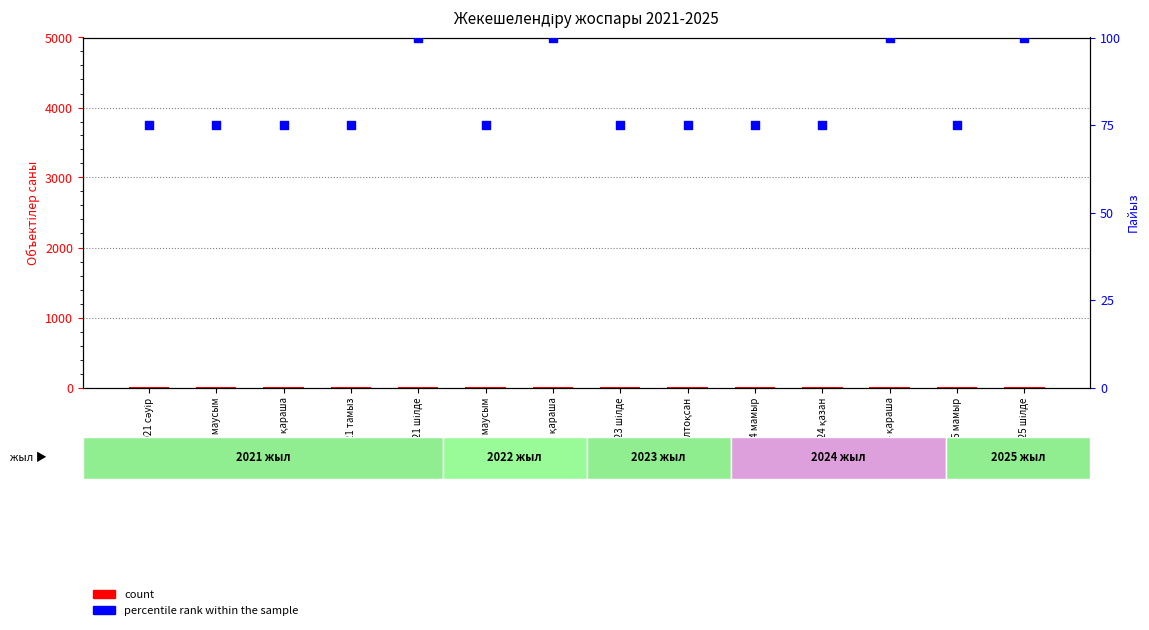

What is the total value across all series at 2022 маусым?

12.5